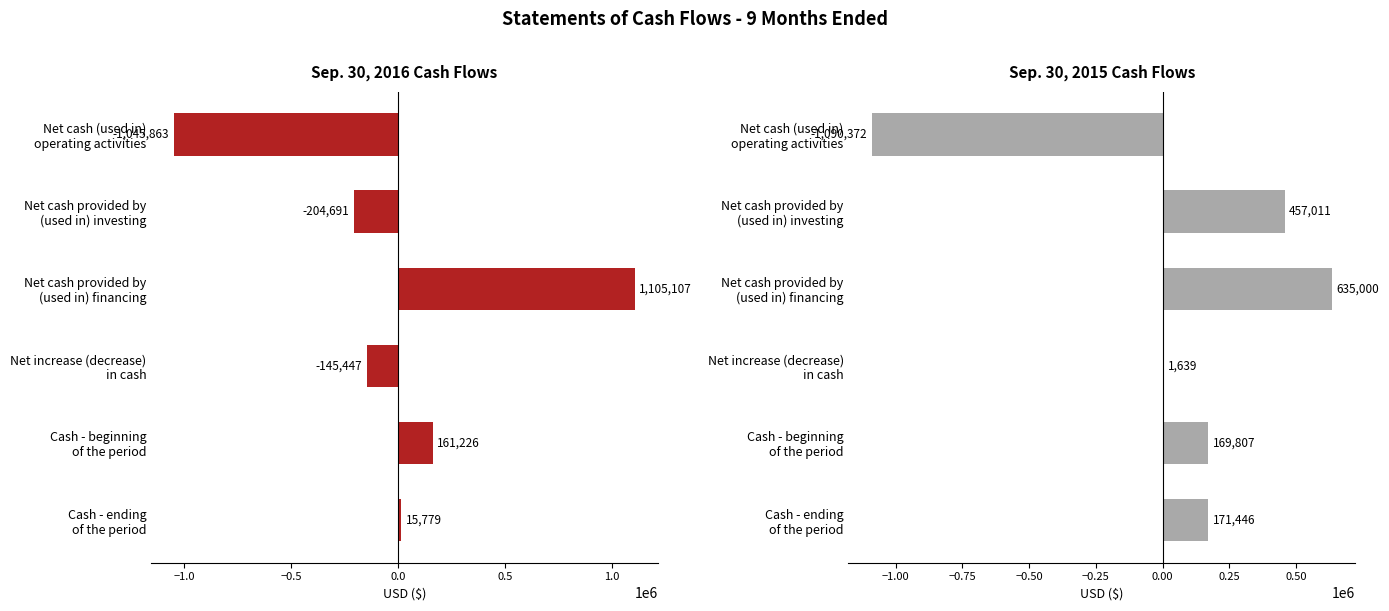

List the series in order of their overall mean, highest first.

Sep. 30, 2015, Sep. 30, 2016